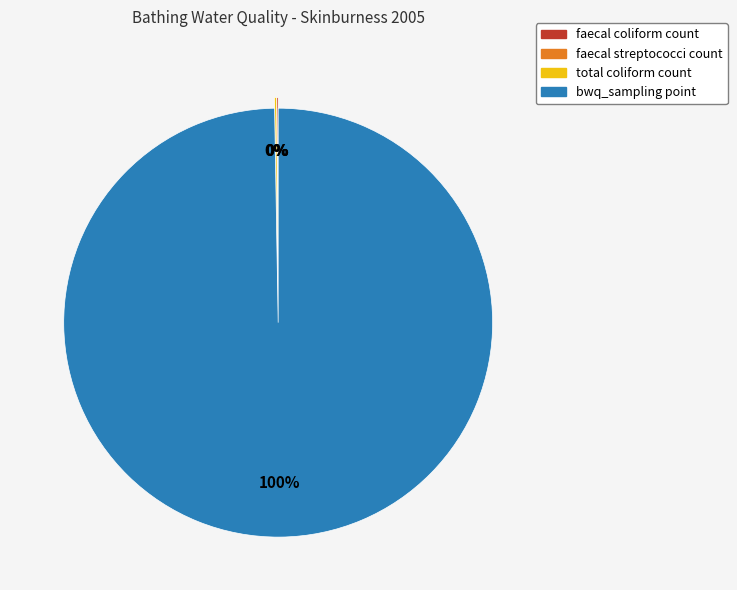

True or false: bwq_sampling point accounts for 100% of the total.

True